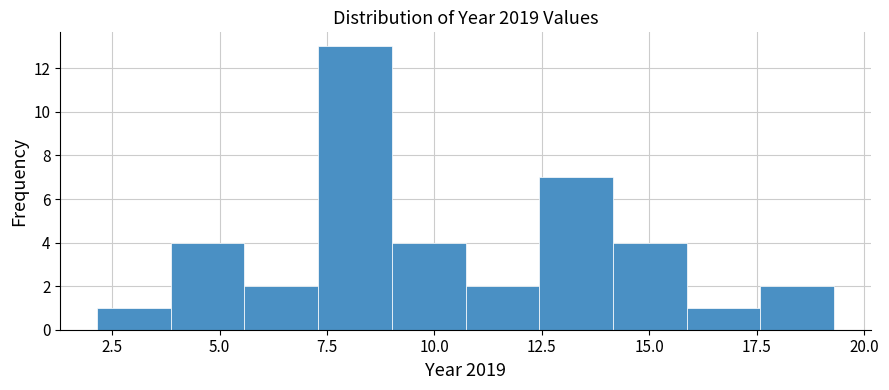

Around what value on the x-axis is the tallest bar? Give the approximate position of its centre, as read against the axis.

8.0